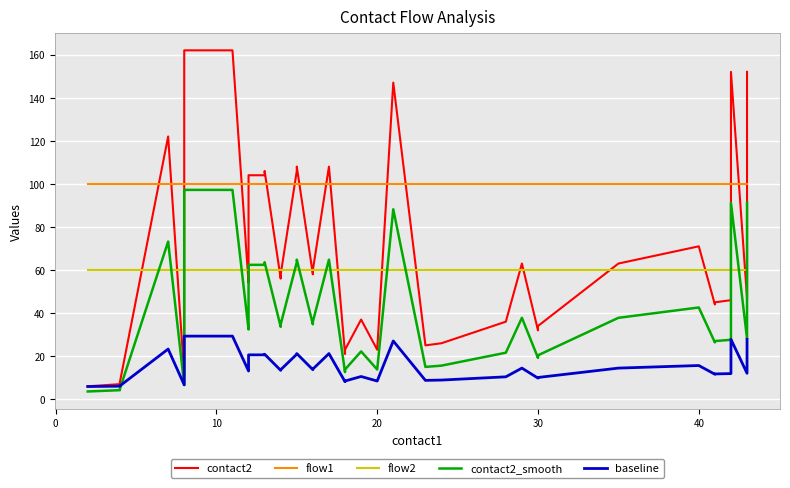

Count the number of data series in this chart.

5